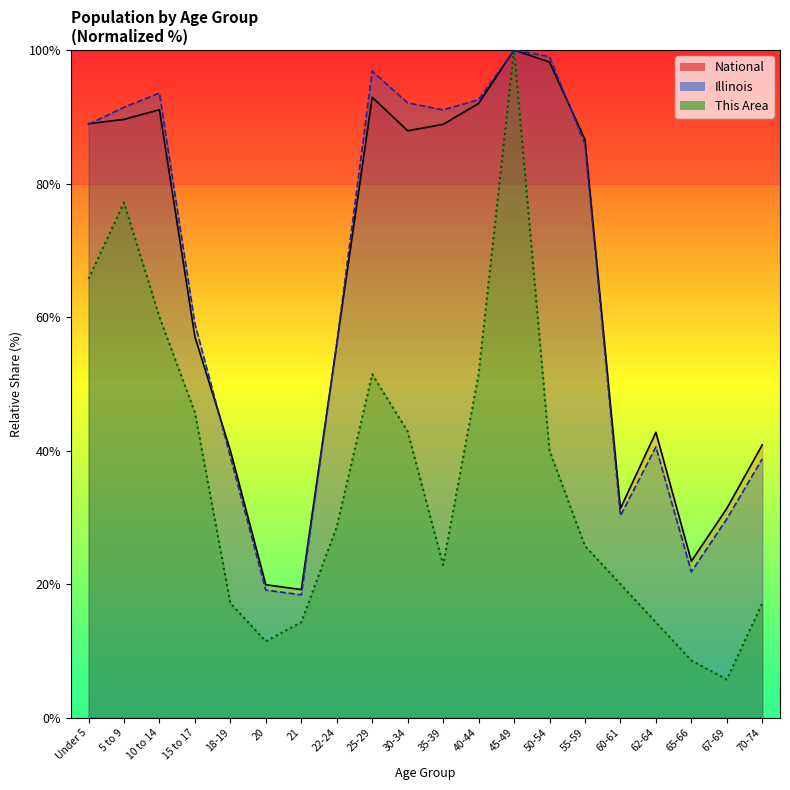

What is the average value of the Illinois series?

64.2